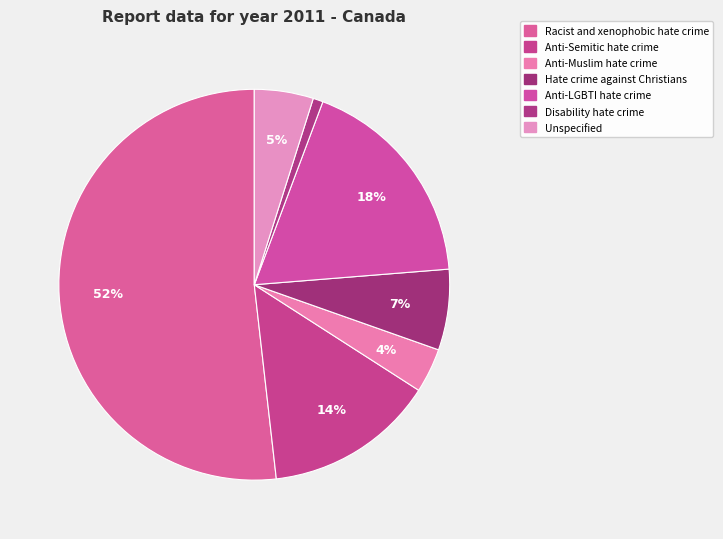

What is the smallest slice in the pie chart?

Disability hate crime